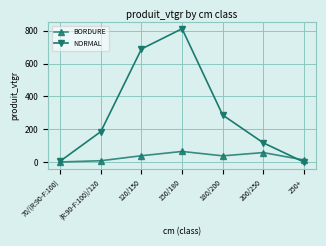

Which series has the largest total across all categories?

NORMAL